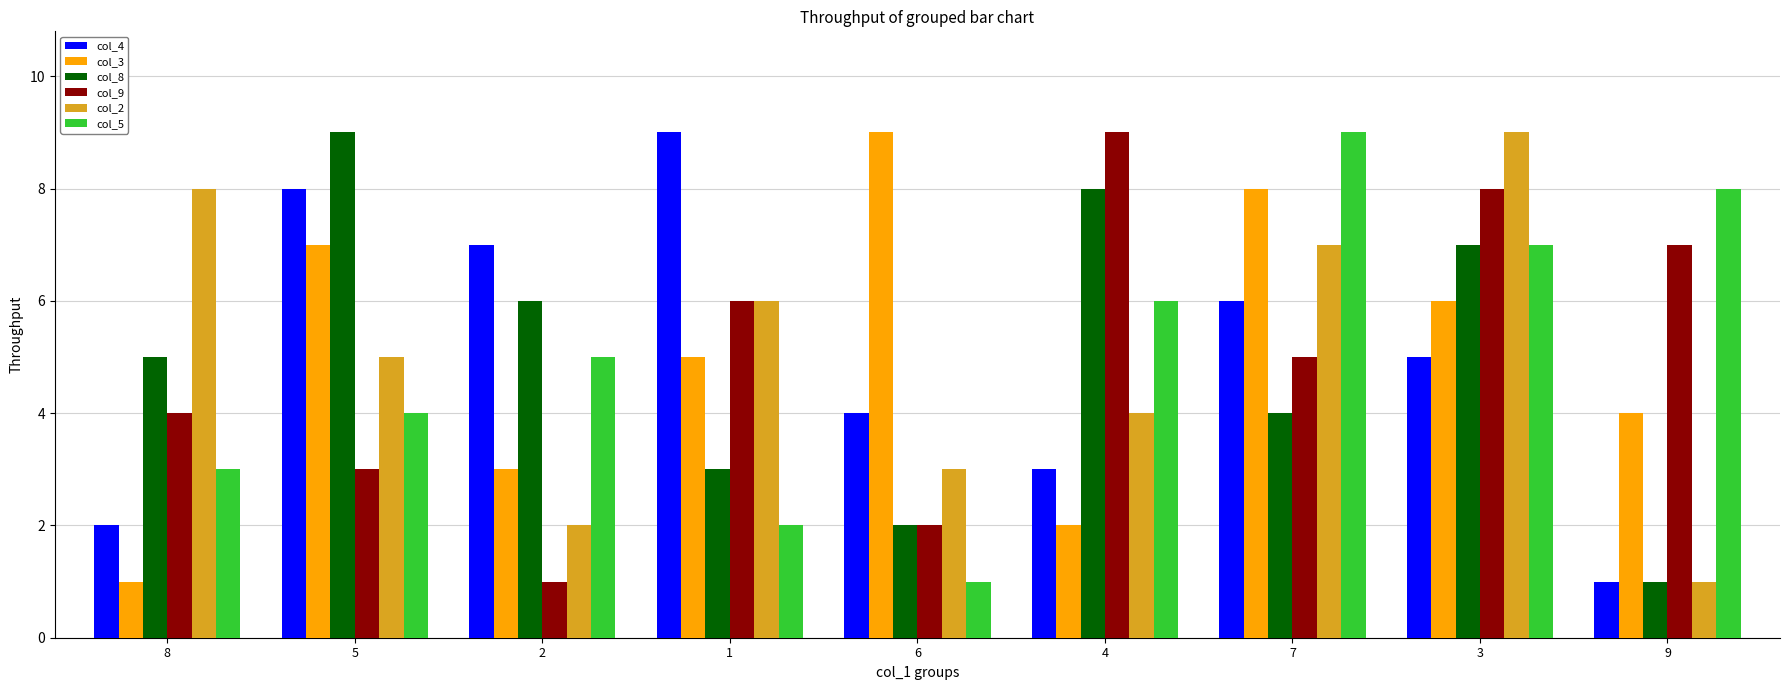

List the labels in order of col_9 value, smallest first.

2, 6, 5, 8, 7, 1, 9, 3, 4